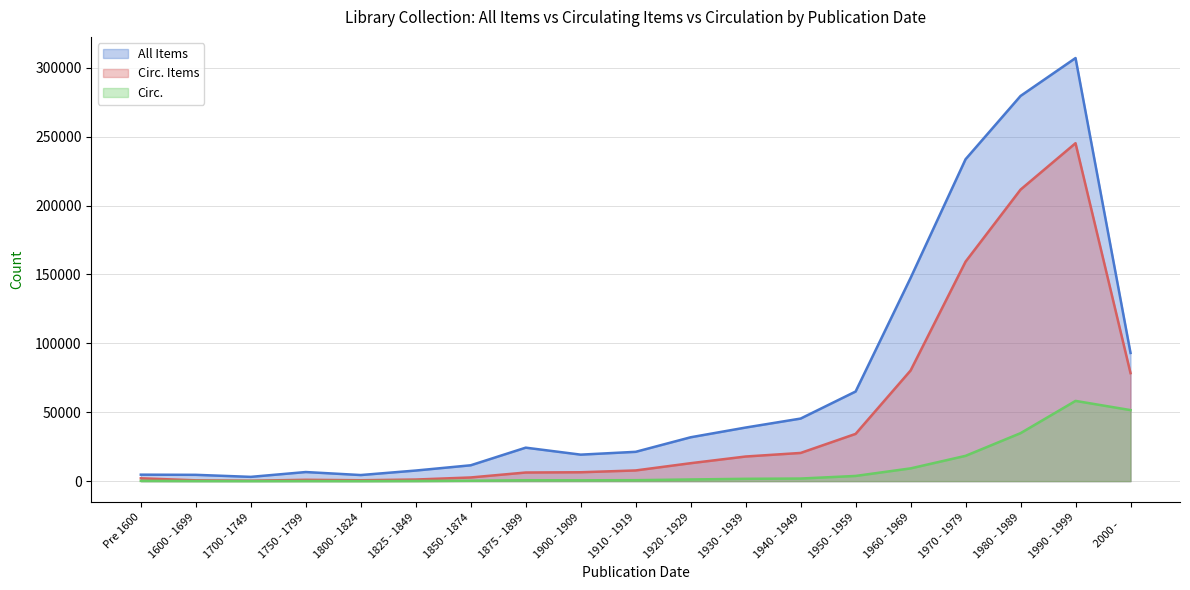

What is the sum of the All Items values at 1825 - 1849 and 1970 - 1979?

241260